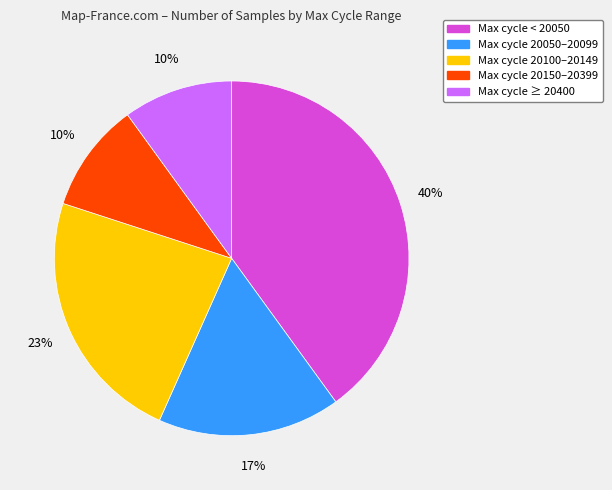

To the nearest percent, what is the difference between the largest and smallest slice percentages?

30%